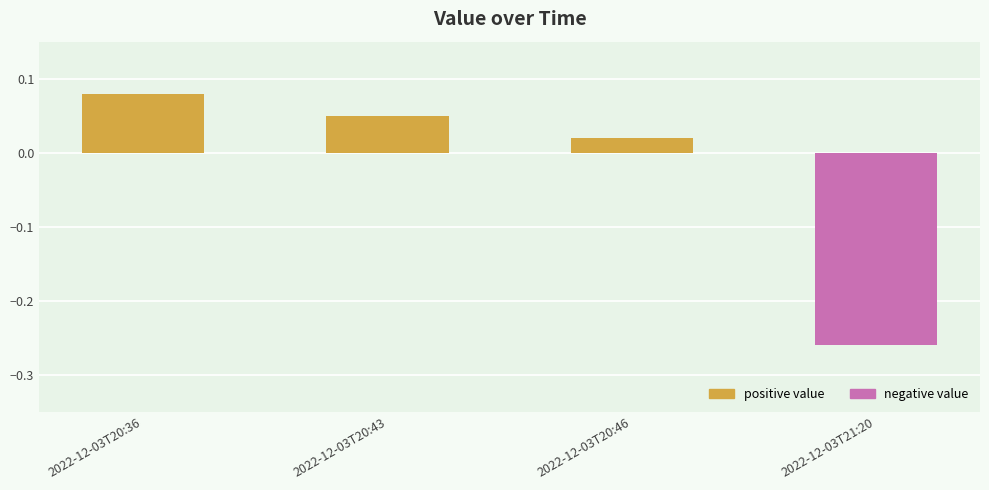

Which label corresponds to the largest value in the chart?

2022-12-03T20:36